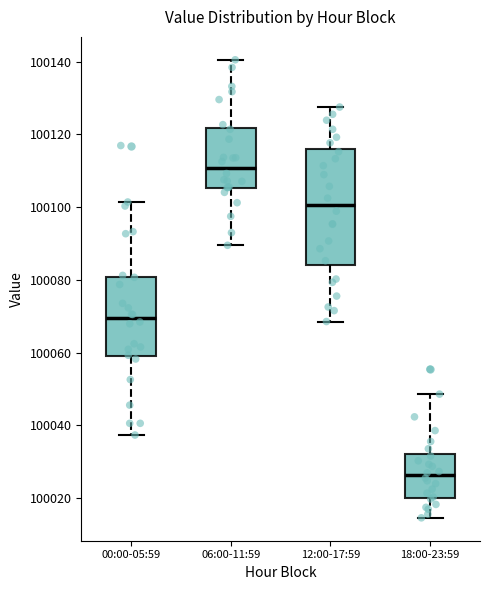

Which box has the highest median line?

06:00-11:59